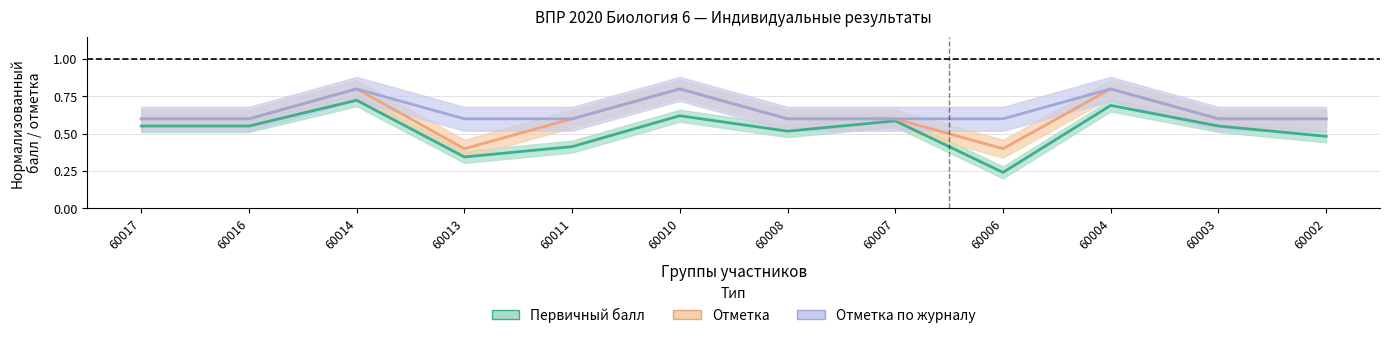

The value of Первичный балл at 60013 is 0.5. True or false?

False